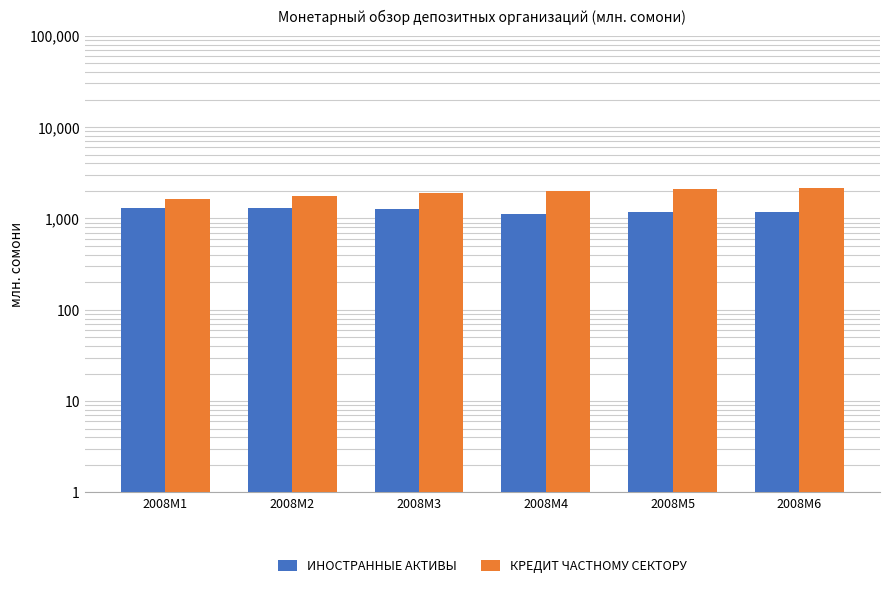

What are all the series names shown in the legend?

ИНОСТРАННЫЕ АКТИВЫ, КРЕДИТ ЧАСТНОМУ СЕКТОРУ